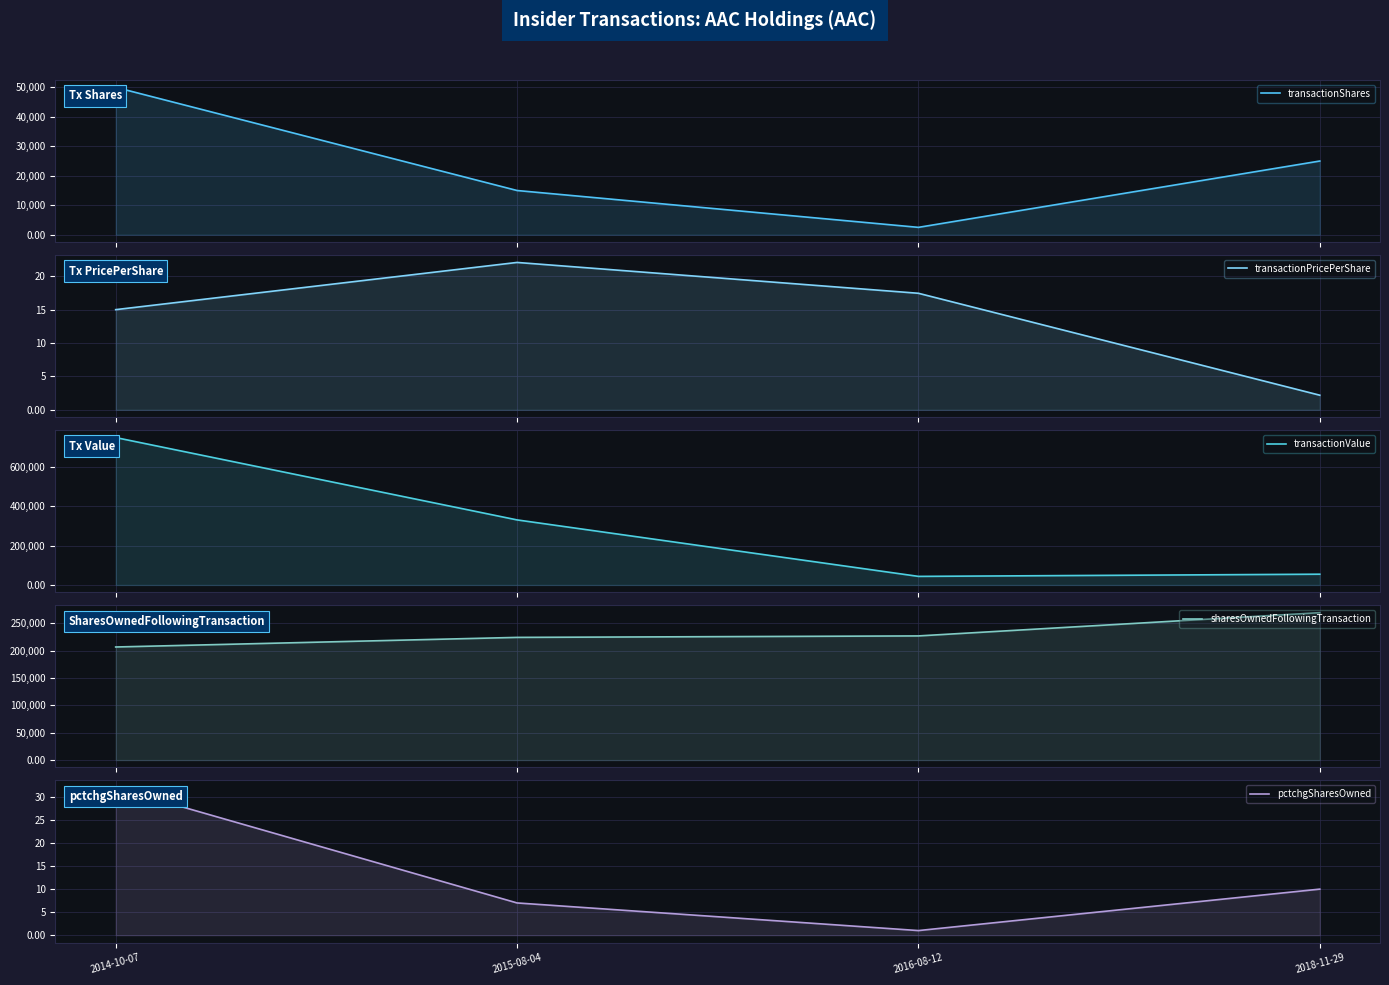

Between 2014-10-07 and 2015-08-04, which series saw the biggest shift?

transactionValue